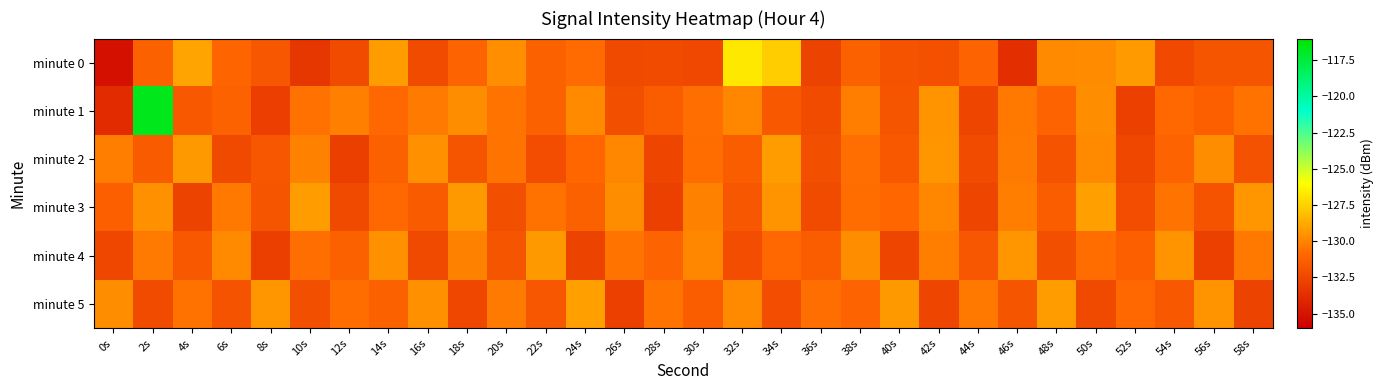

What is the total value across all series at 6s?

-786.8